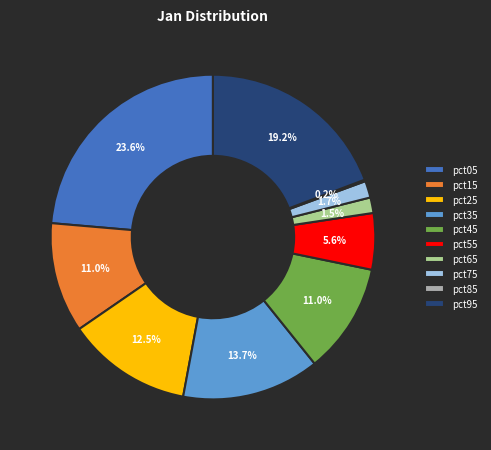

Between pct45 and pct55, which is larger?

pct45